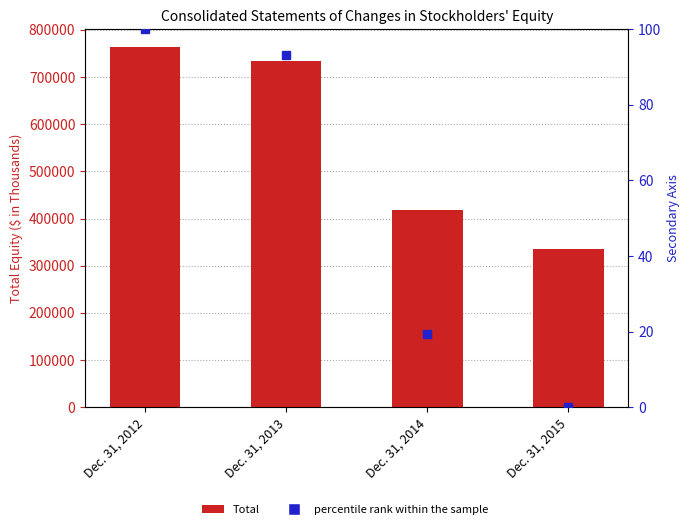

Are the bars grouped side by side (vs. stacked)?

Yes